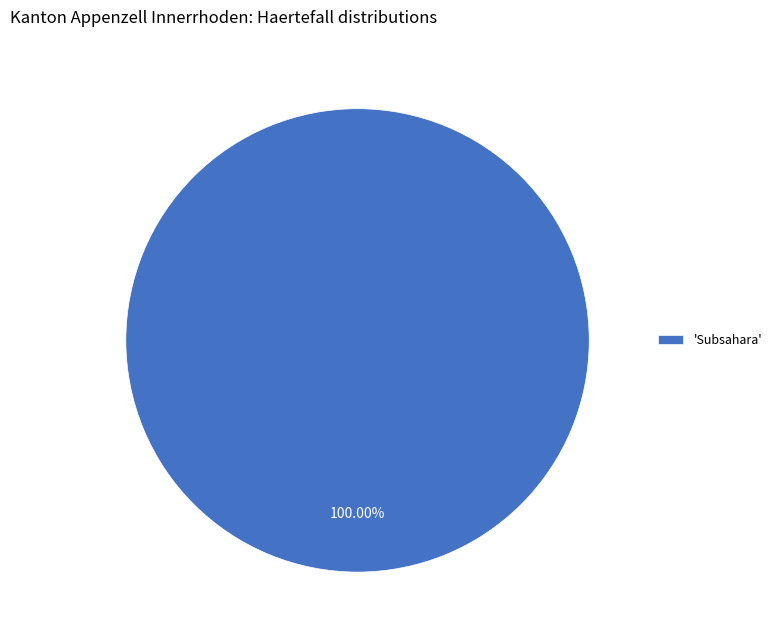

How many slices are in this pie chart?

1